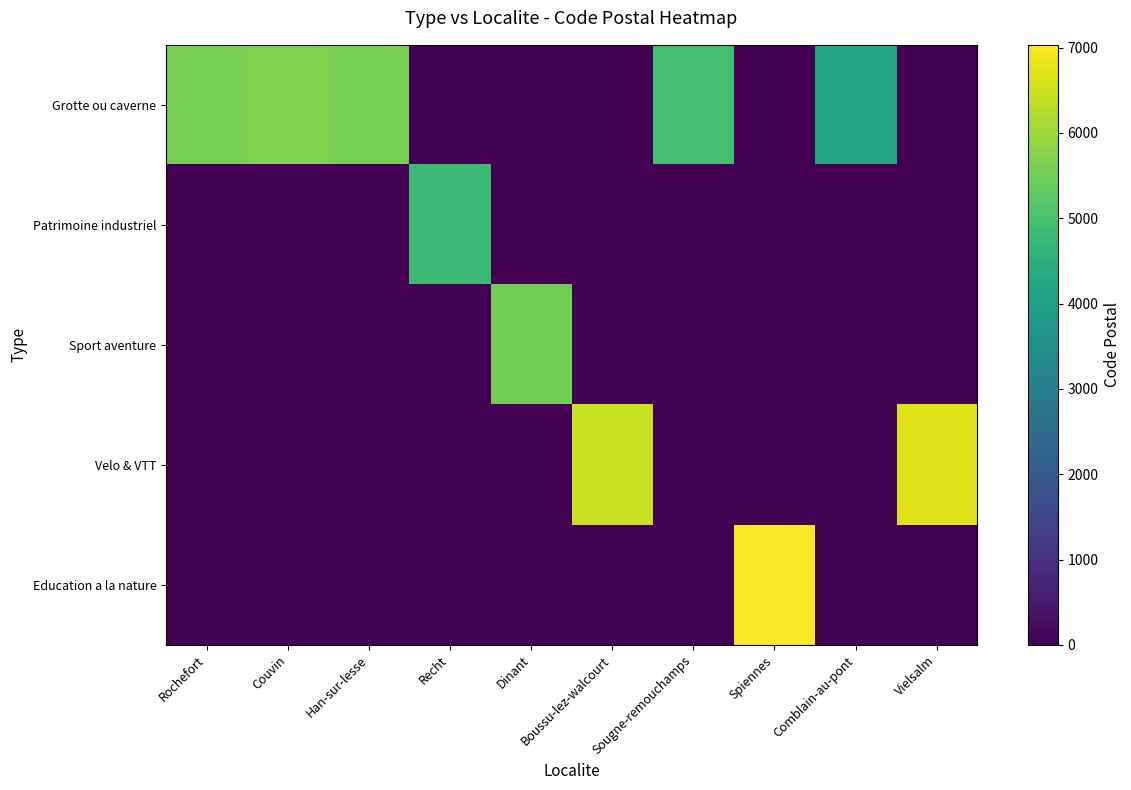

Reading left to right, list all the values displayed in this chart.

Grotte ou caverne: Rochefort=5580	Couvin=5660	Han-sur-lesse=5580	Recht=0	Dinant=0	Boussu-lez-walcourt=0	Sougne-remouchamps=4920	Spiennes=0	Comblain-au-pont=4170	Vielsalm=0
Patrimoine industriel: Rochefort=0	Couvin=0	Han-sur-lesse=0	Recht=4780	Dinant=0	Boussu-lez-walcourt=0	Sougne-remouchamps=0	Spiennes=0	Comblain-au-pont=0	Vielsalm=0
Sport aventure: Rochefort=0	Couvin=0	Han-sur-lesse=0	Recht=0	Dinant=5500	Boussu-lez-walcourt=0	Sougne-remouchamps=0	Spiennes=0	Comblain-au-pont=0	Vielsalm=0
Velo & VTT: Rochefort=0	Couvin=0	Han-sur-lesse=0	Recht=0	Dinant=0	Boussu-lez-walcourt=6440	Sougne-remouchamps=0	Spiennes=0	Comblain-au-pont=0	Vielsalm=6690
Education a la nature: Rochefort=0	Couvin=0	Han-sur-lesse=0	Recht=0	Dinant=0	Boussu-lez-walcourt=0	Sougne-remouchamps=0	Spiennes=7032	Comblain-au-pont=0	Vielsalm=0